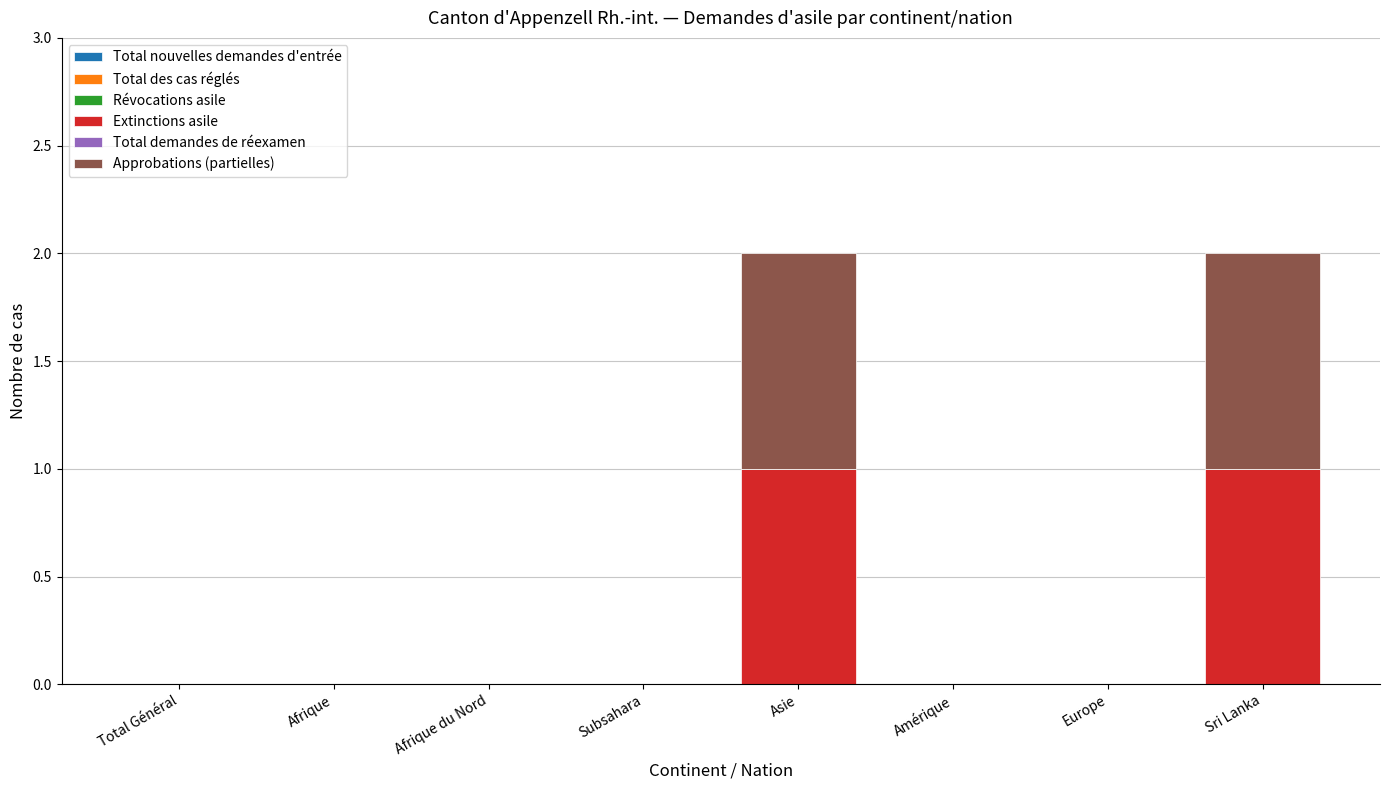

Does the chart contain stacked bars?

Yes